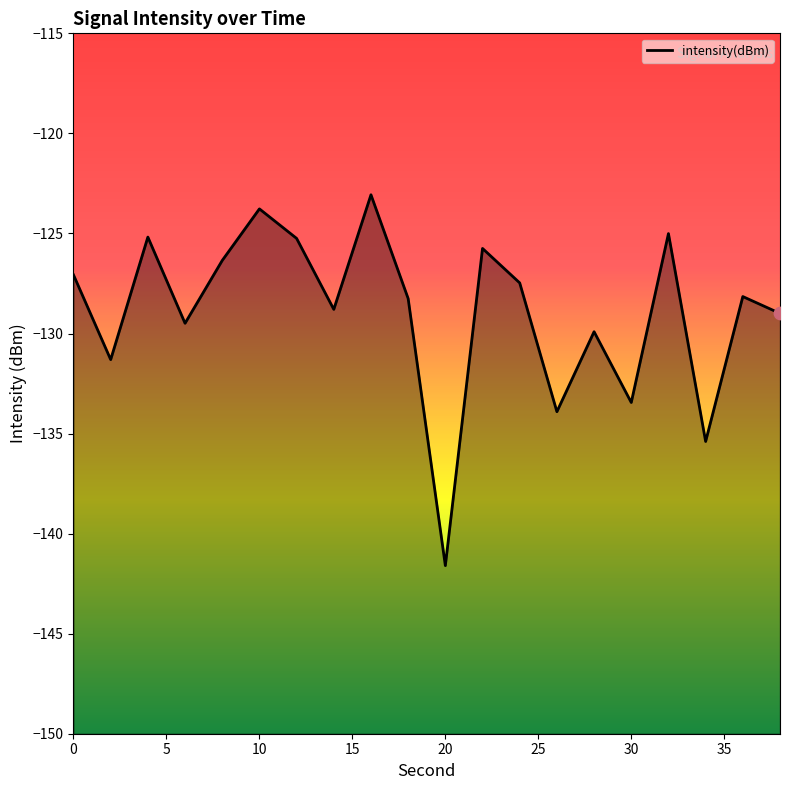

Which has a higher value, 35 or 30?

30